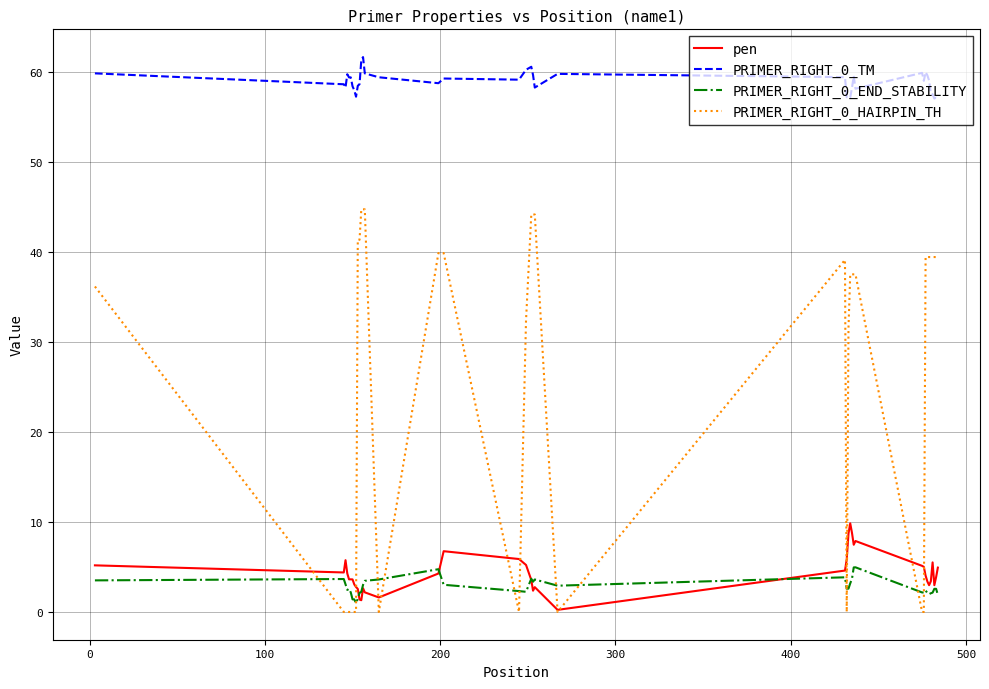

Which series has the largest range (max minus min)?

PRIMER_RIGHT_0_HAIRPIN_TH